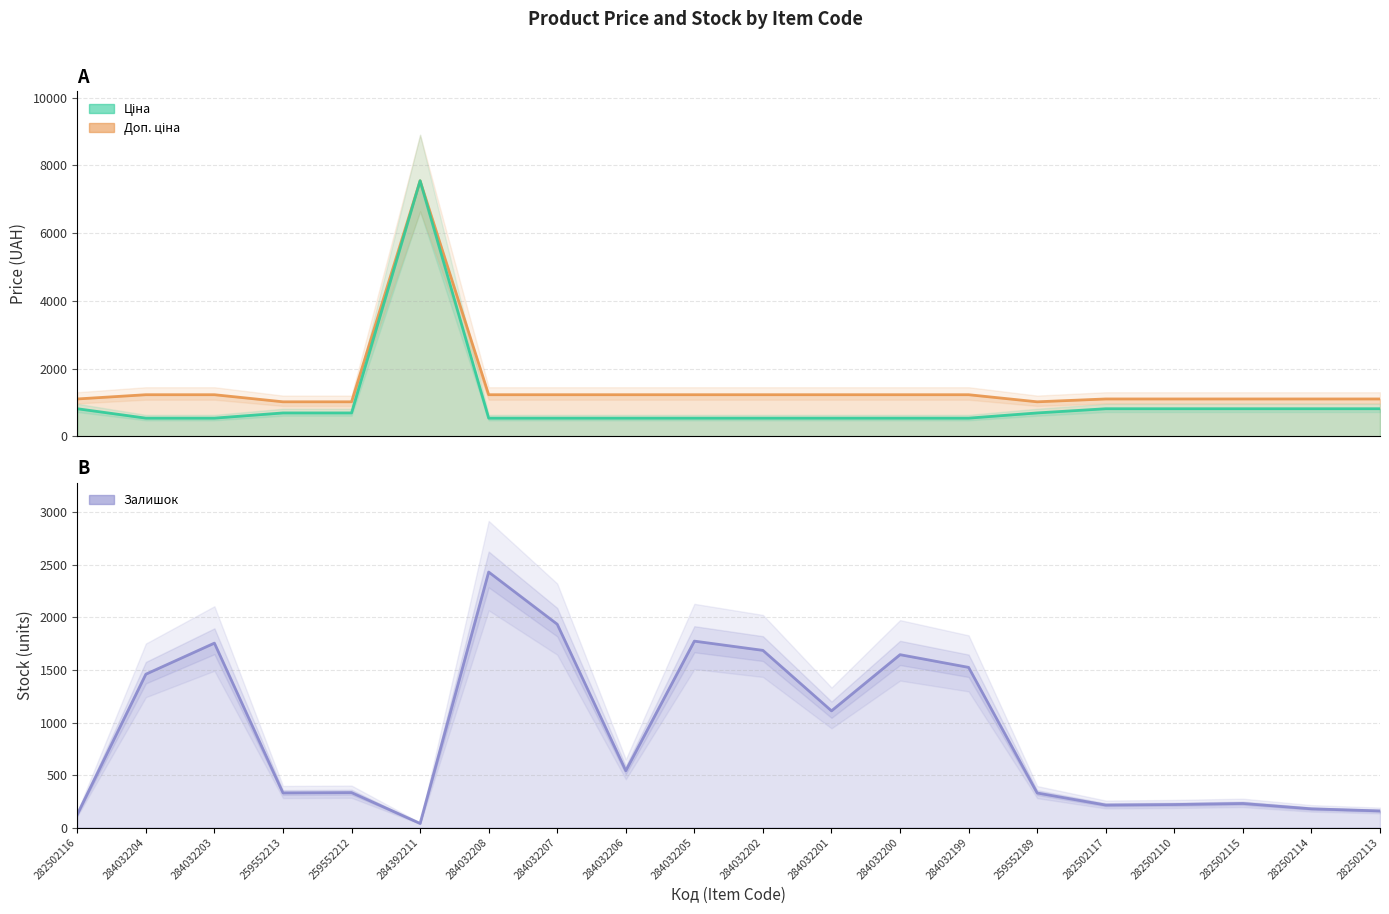

Between 282502116 and 284032203, which series saw the biggest shift?

Залишок (line)